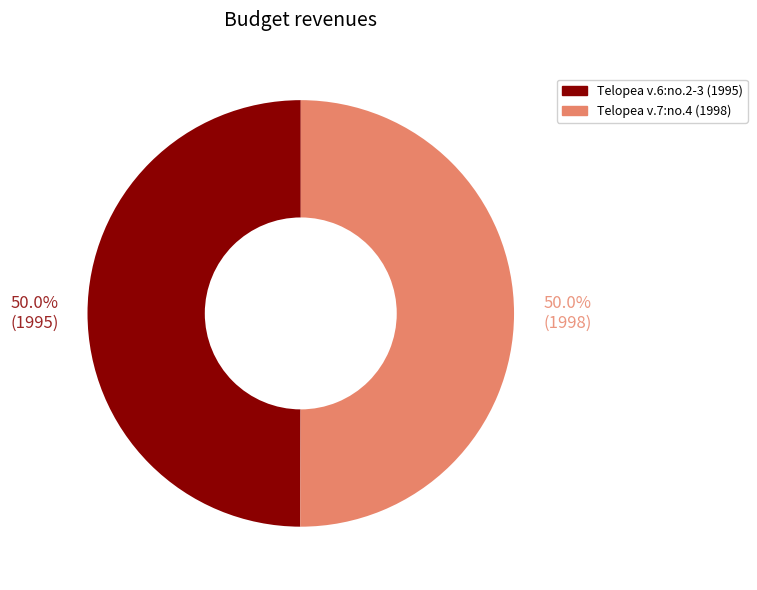

Approximately how many times larger is the value at Telopea v.7:no.4 (1998) compared to Telopea v.6:no.2-3 (1995)?

1.0